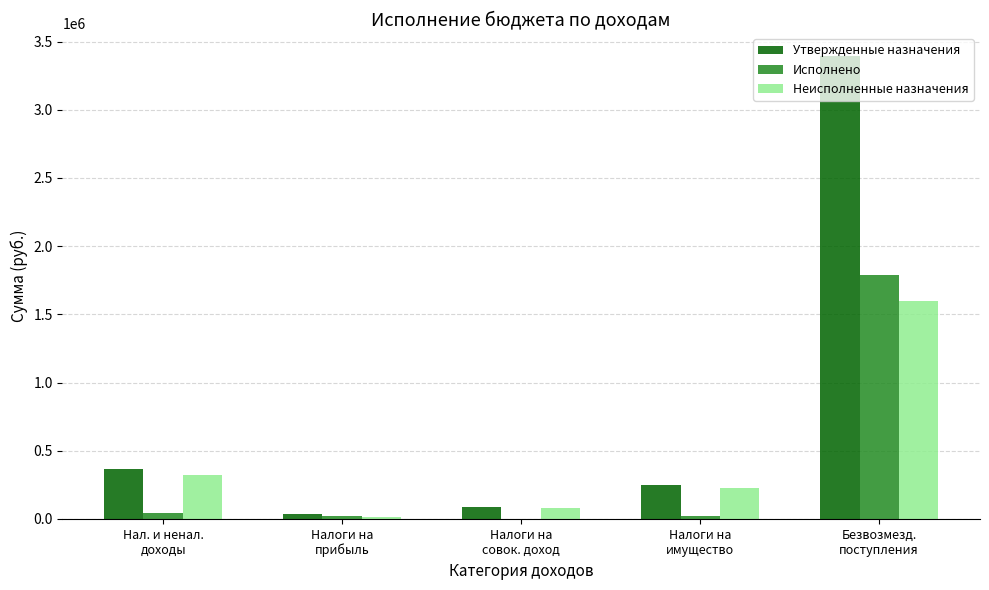

How many groups of bars are there?

5